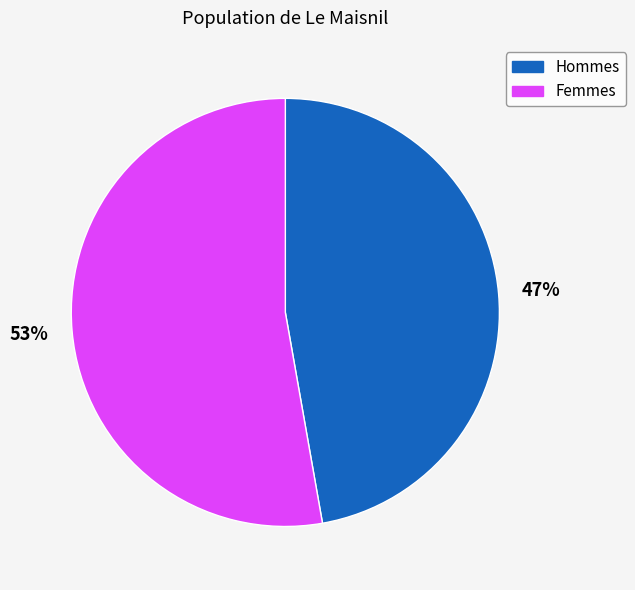

Is there any slice that represents more than half of the pie?

Yes